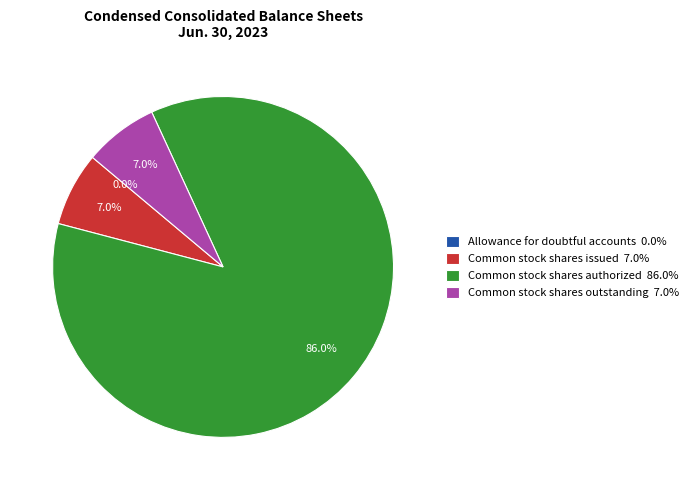

Is there a majority slice in this chart?

Yes